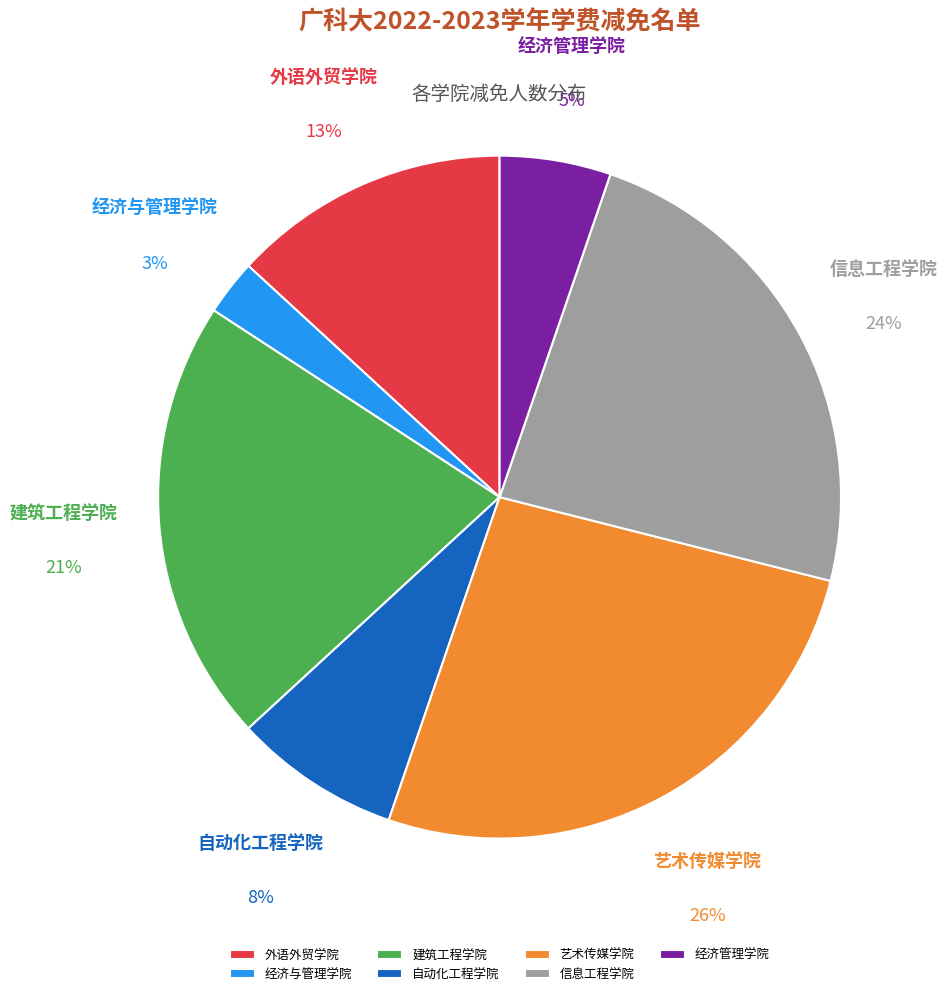

To the nearest percent, what is the combined percentage of 自动化工程学院 and 经济与管理学院?

11%